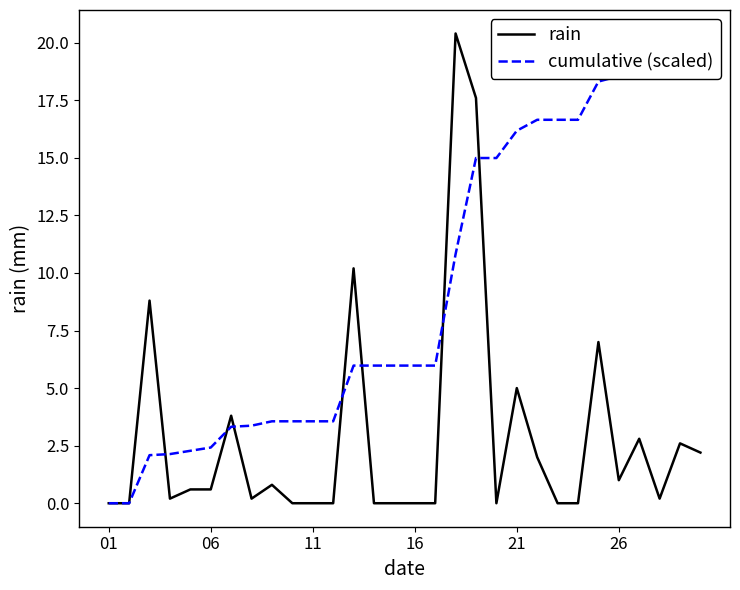

At 16, list the series in order from largest to smallest.

cumulative (scaled), rain